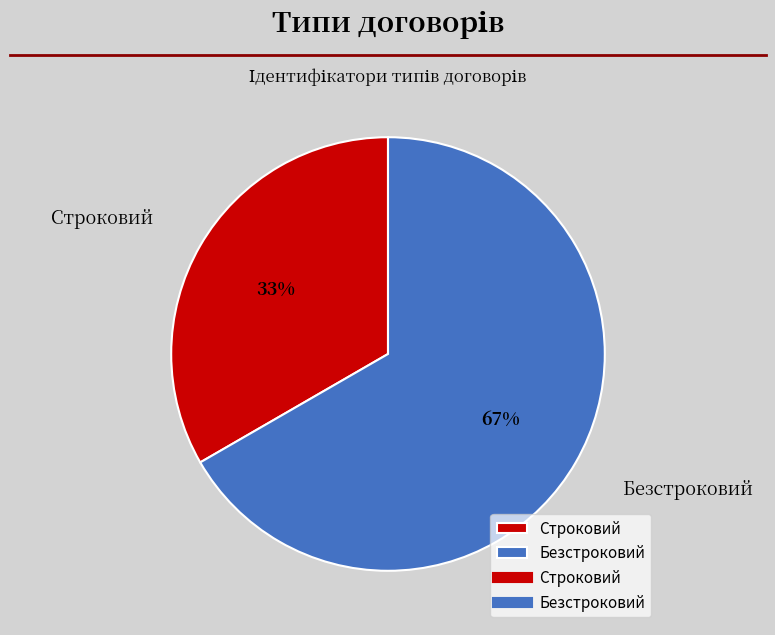

The Безстроковий slice represents 76% of the pie. True or false?

False